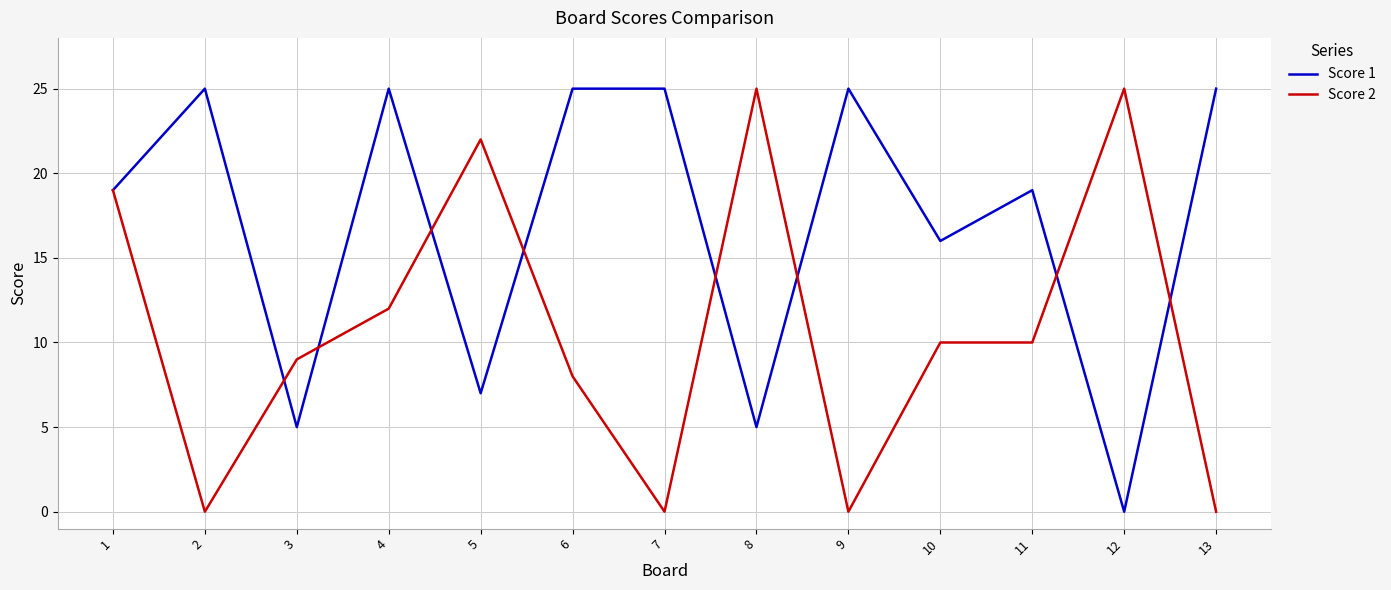

The Score 1 series shows 27 at 11. True or false?

False